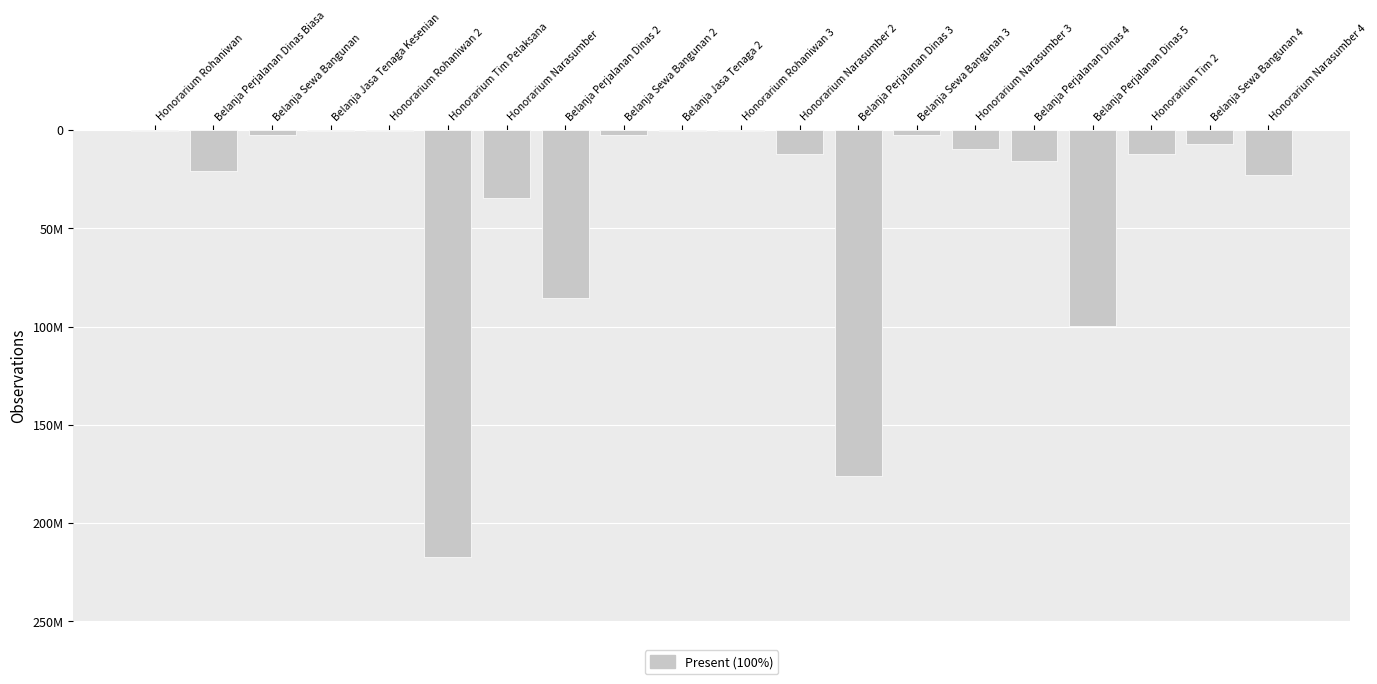

Which has a higher value, Honorarium Narasumber 3 or Belanja Perjalanan Dinas 5?

Belanja Perjalanan Dinas 5